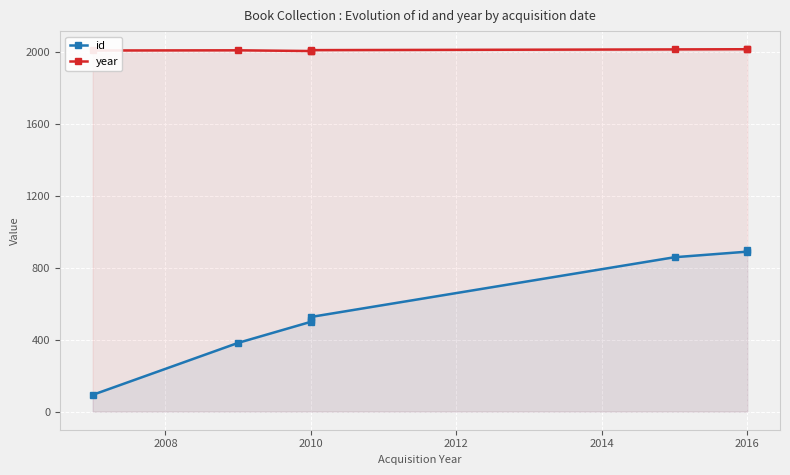

Is the value of id at 2016 greater than the value of year at 2010?

No